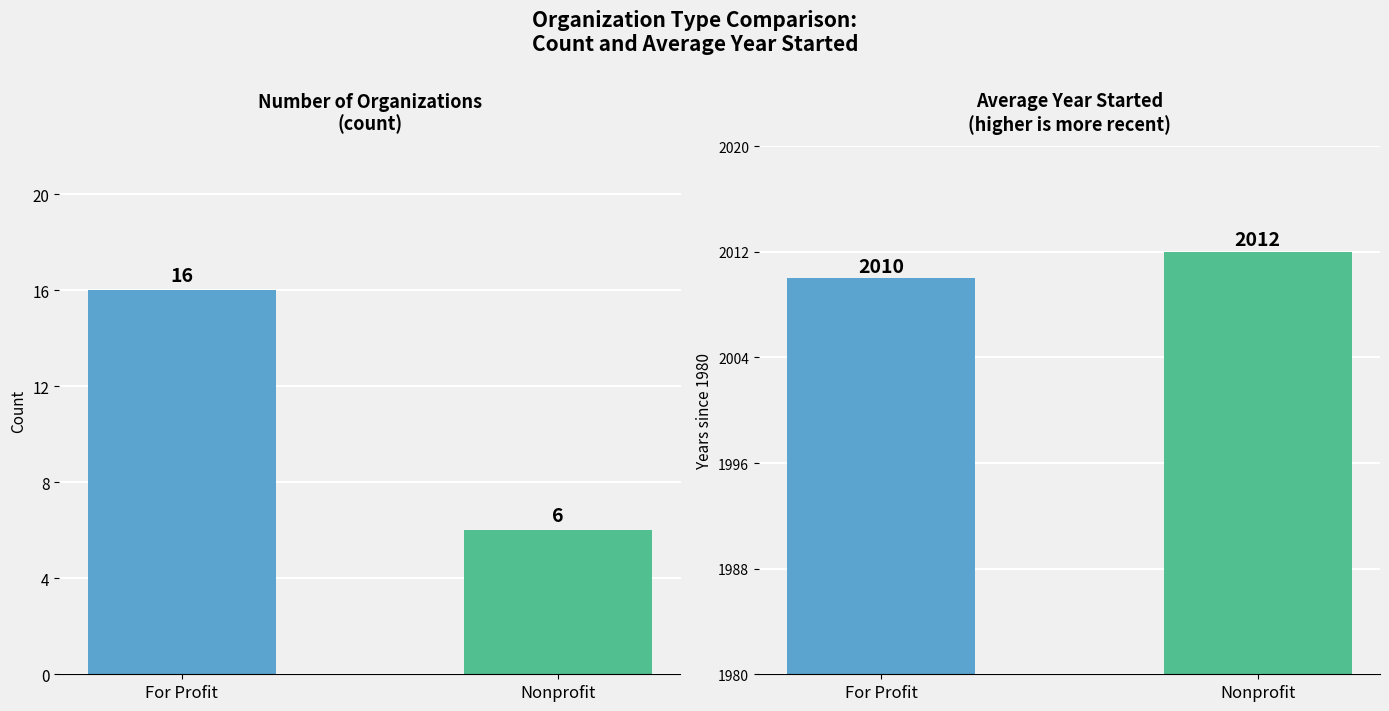

Count the values in the range 6 to 16.

2